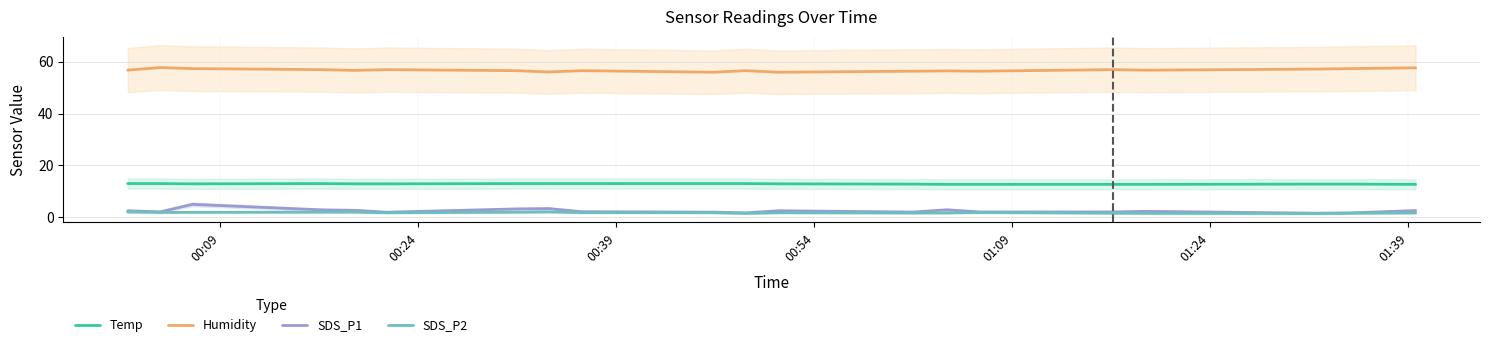

What is the difference between the maximum and second lowest values in the Temp series?

0.3